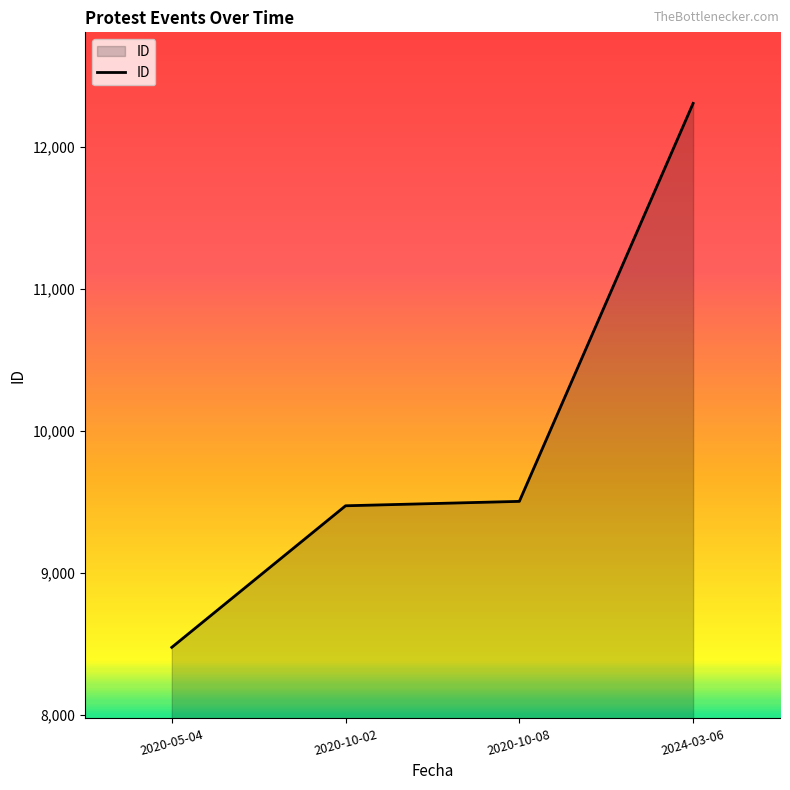

True or false: the data shows 8478 at 2020-05-04.

True